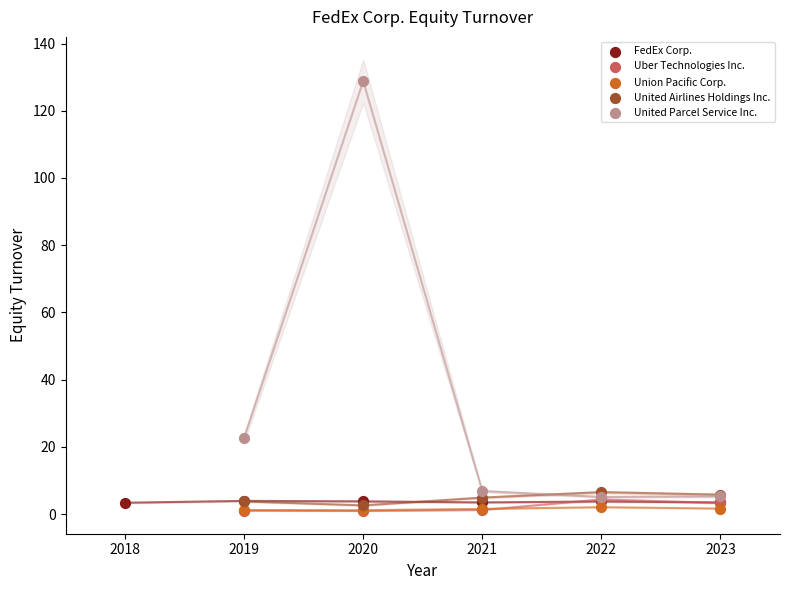

Which series has the widest spread of Y values?

United Parcel Service Inc.